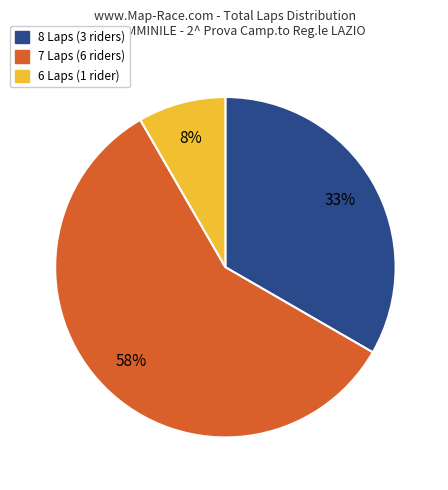

How many segments does this pie chart have?

3